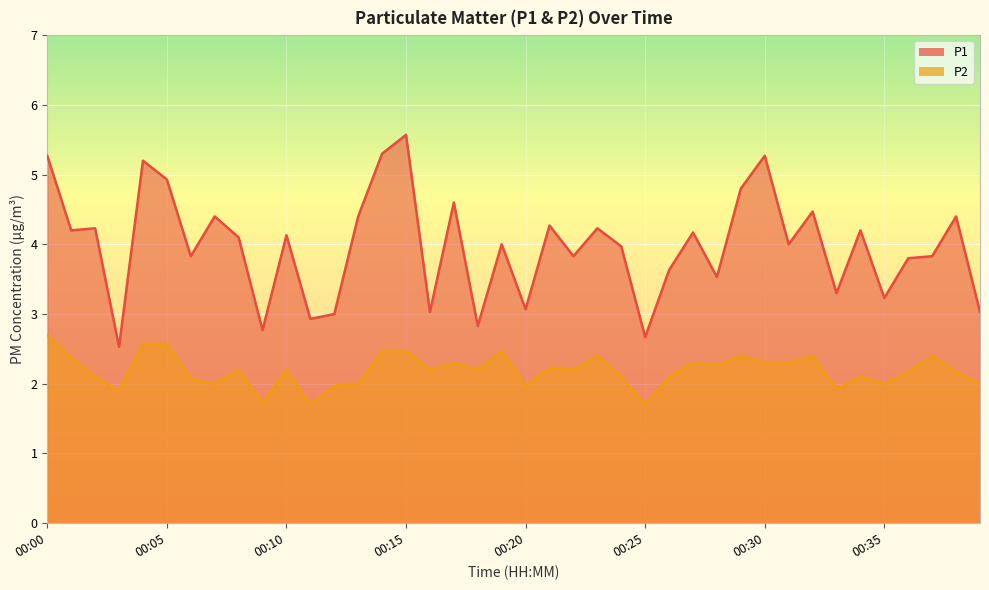

True or false: P1 and P2 intersect in this chart.

False